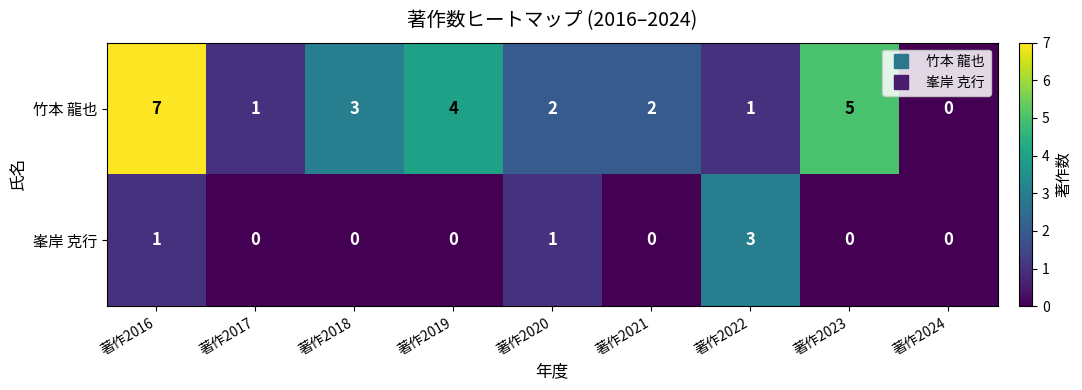

Where is 竹本 龍也 nearest to the value 3?

著作2018